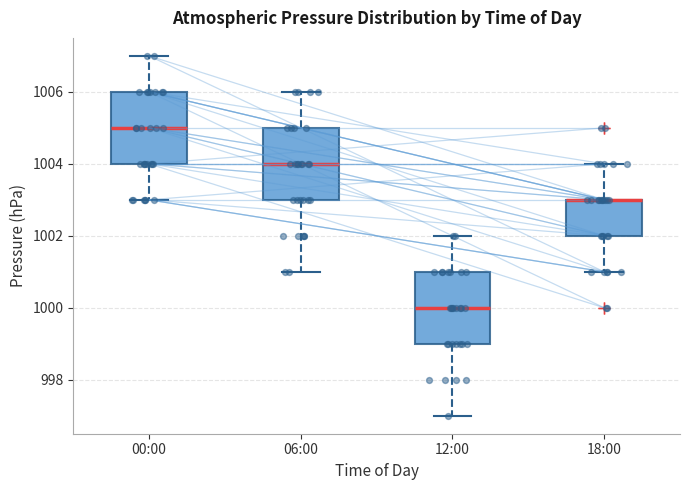

Reading left to right, read every box against the y-axis: the position of its median line, the range the box covers, and the ends of its whiskers. The values are not printed on the chart, so give them approximately, as read against the axis.

00:00: median 1005, box 1004 to 1006, whiskers 1003 to 1007
06:00: median 1004, box 1003 to 1005, whiskers 1001 to 1006
12:00: median 1000, box 999 to 1001, whiskers 997 to 1002
18:00: median 1003 (drawn on the box's upper edge), box 1002 to 1003, whiskers 1001 to 1004